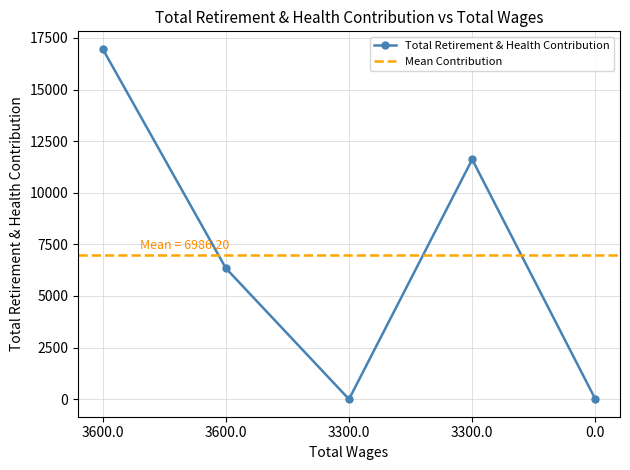

List the labels in order of value, smallest first.

3300.0, 0.0, 3600.0, 3300.0, 3600.0